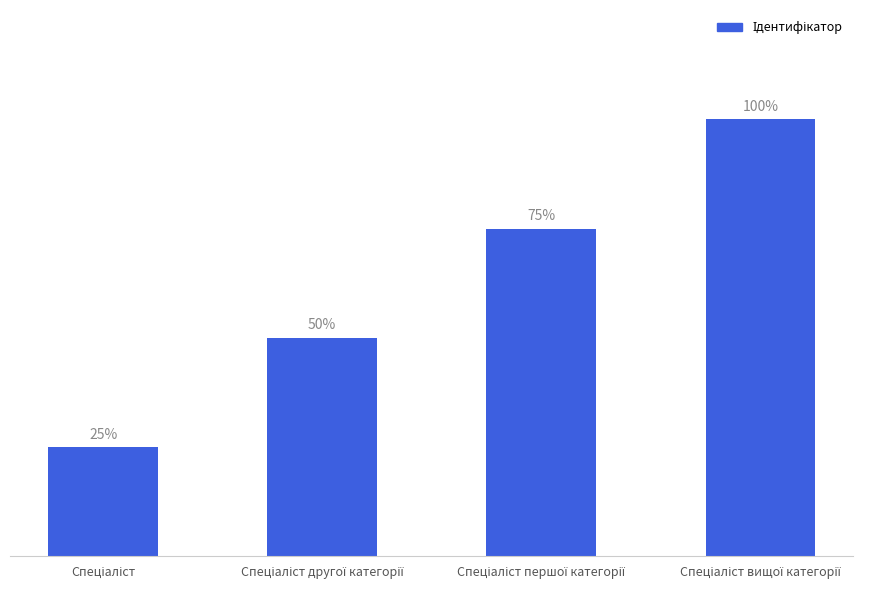

What is the sum of the values at Спеціаліст вищої категорії and Спеціаліст?

5